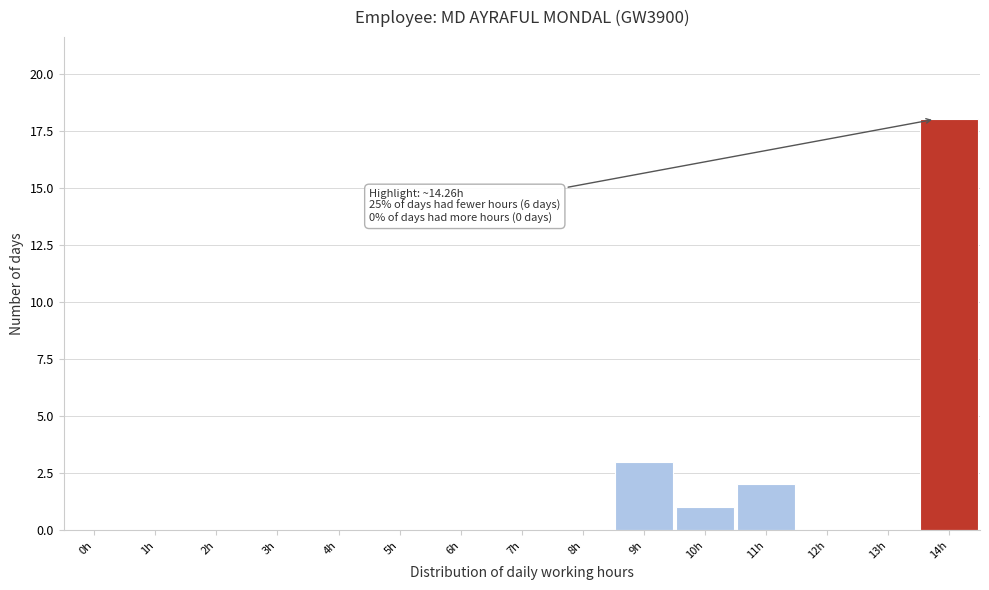

Reading left to right, transcribe all the data shown in this chart.

0h=0	1h=0	2h=0	3h=0	4h=0	5h=0	6h=0	7h=0	8h=0	9h=3	10h=1	11h=2	12h=0	13h=0	14h=18